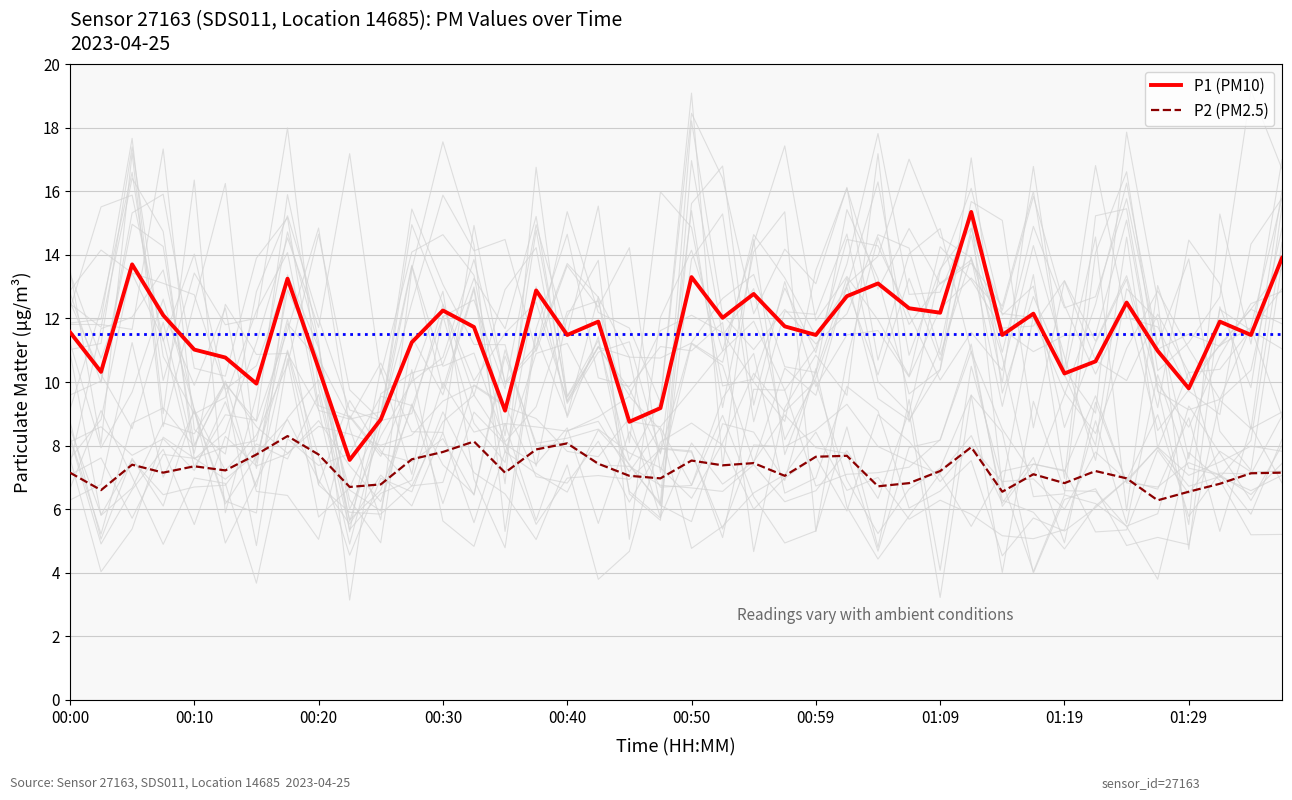

The value of P2 (PM2.5) at 01:29 is 11.5. True or false?

False